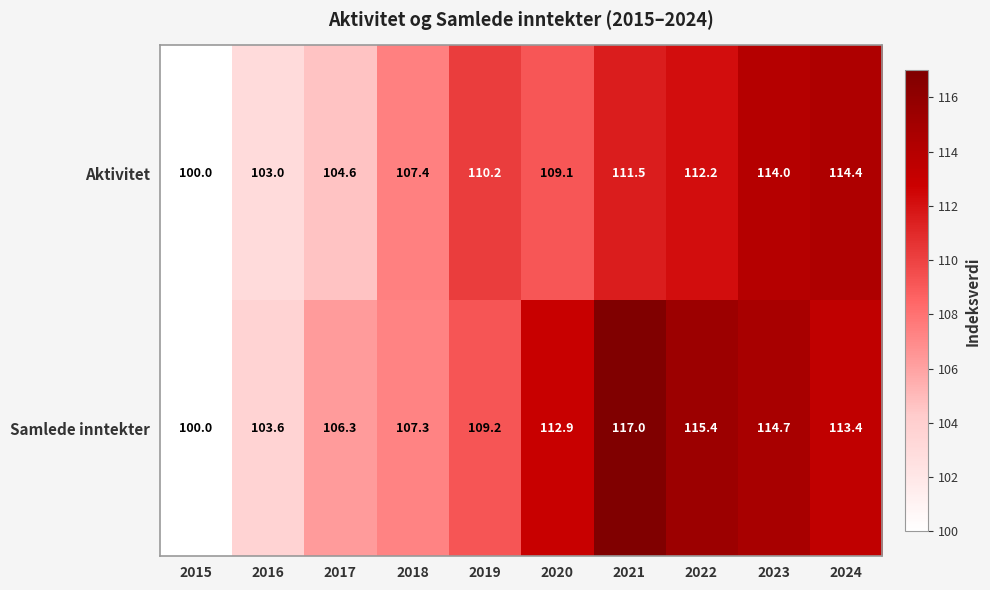

Which series has the largest total across all categories?

Samlede inntekter